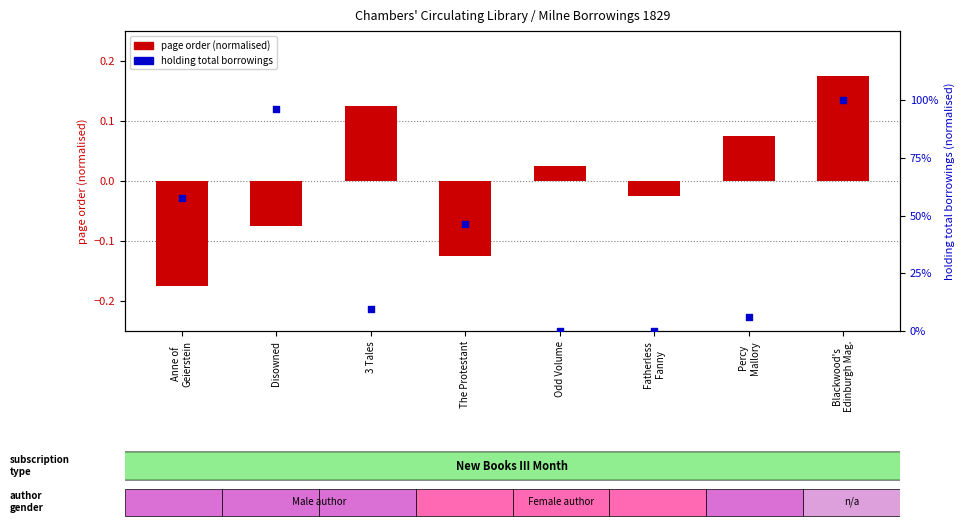

What is the total value across all series at 3 Tales?

9.7